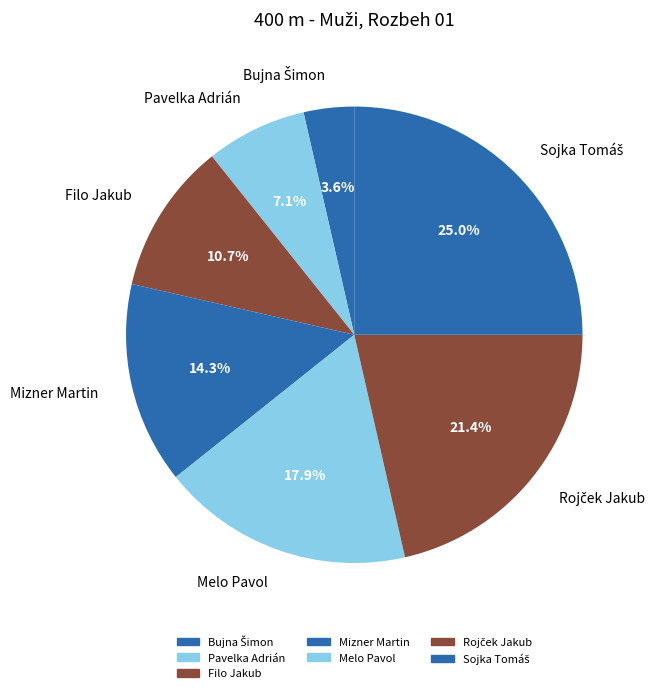

How many slices are in this pie chart?

7